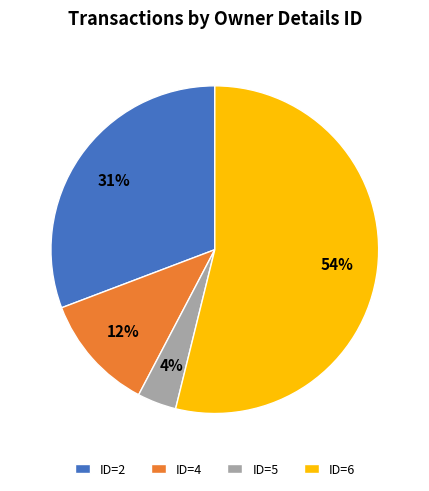

Which category has the smallest portion of the pie?

ID=5